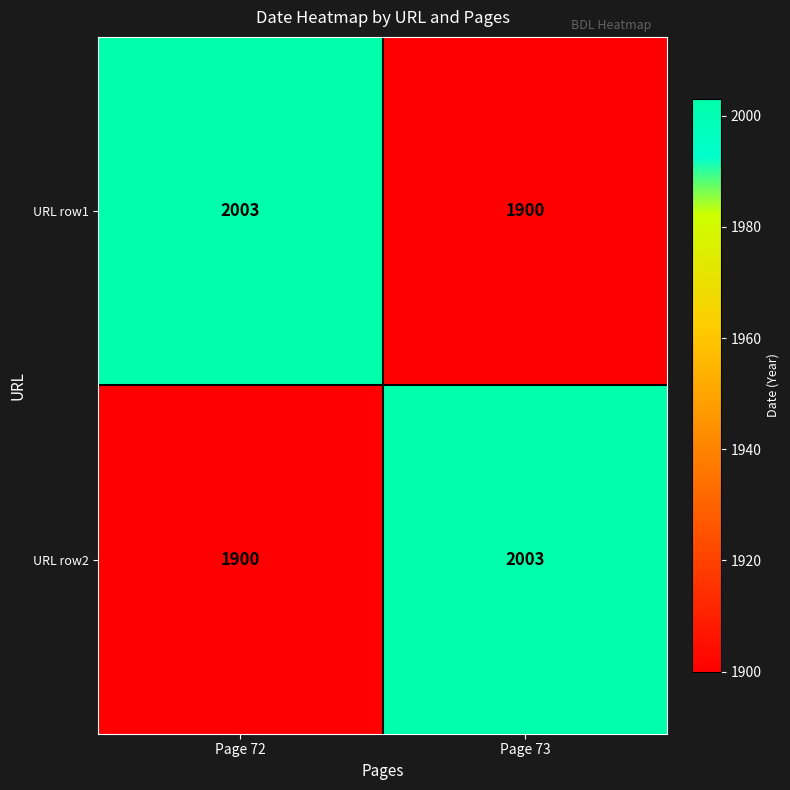

What is the difference between the URL row1 values at Page 73 and Page 72?

103